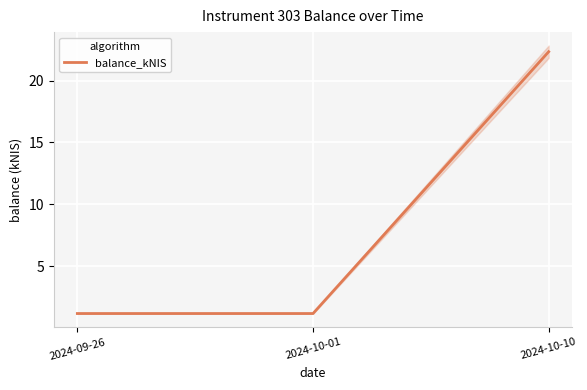

What is the value of the 3rd point from the left?

22.3